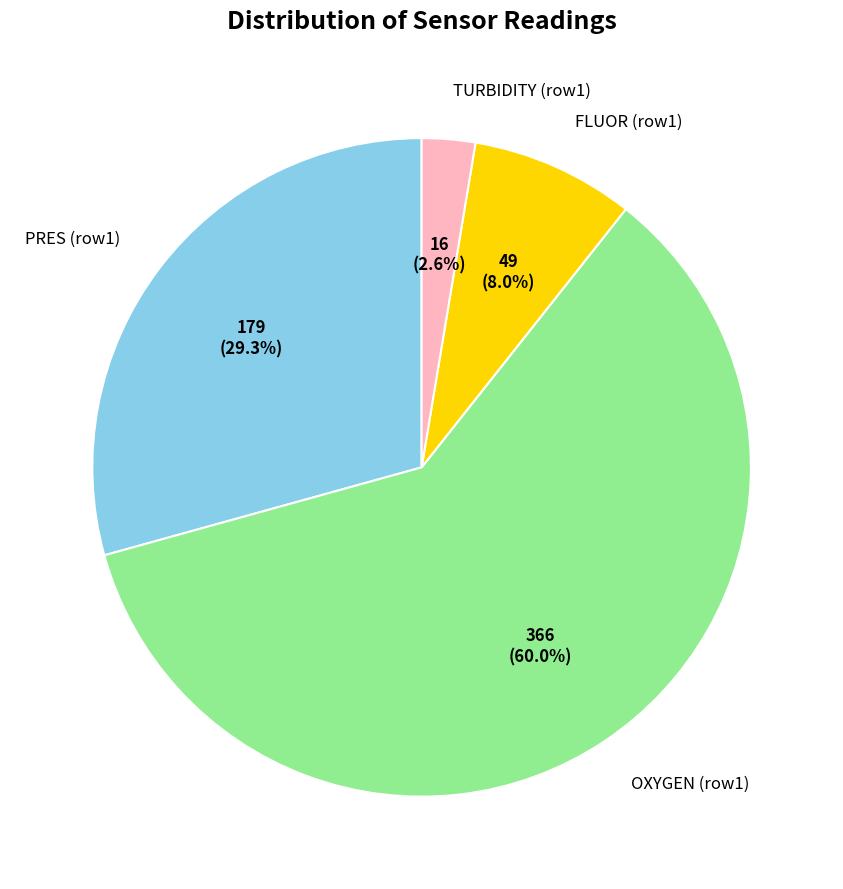

What portion of the pie excludes TURBIDITY (row1)?

97.4%